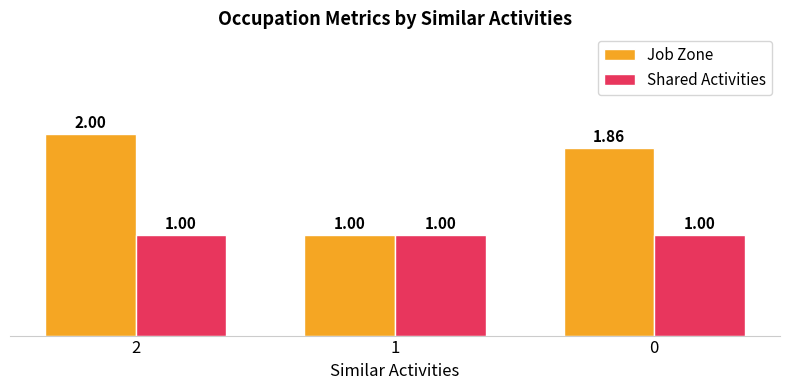

Which series changed the most between 1 and 0?

Job Zone